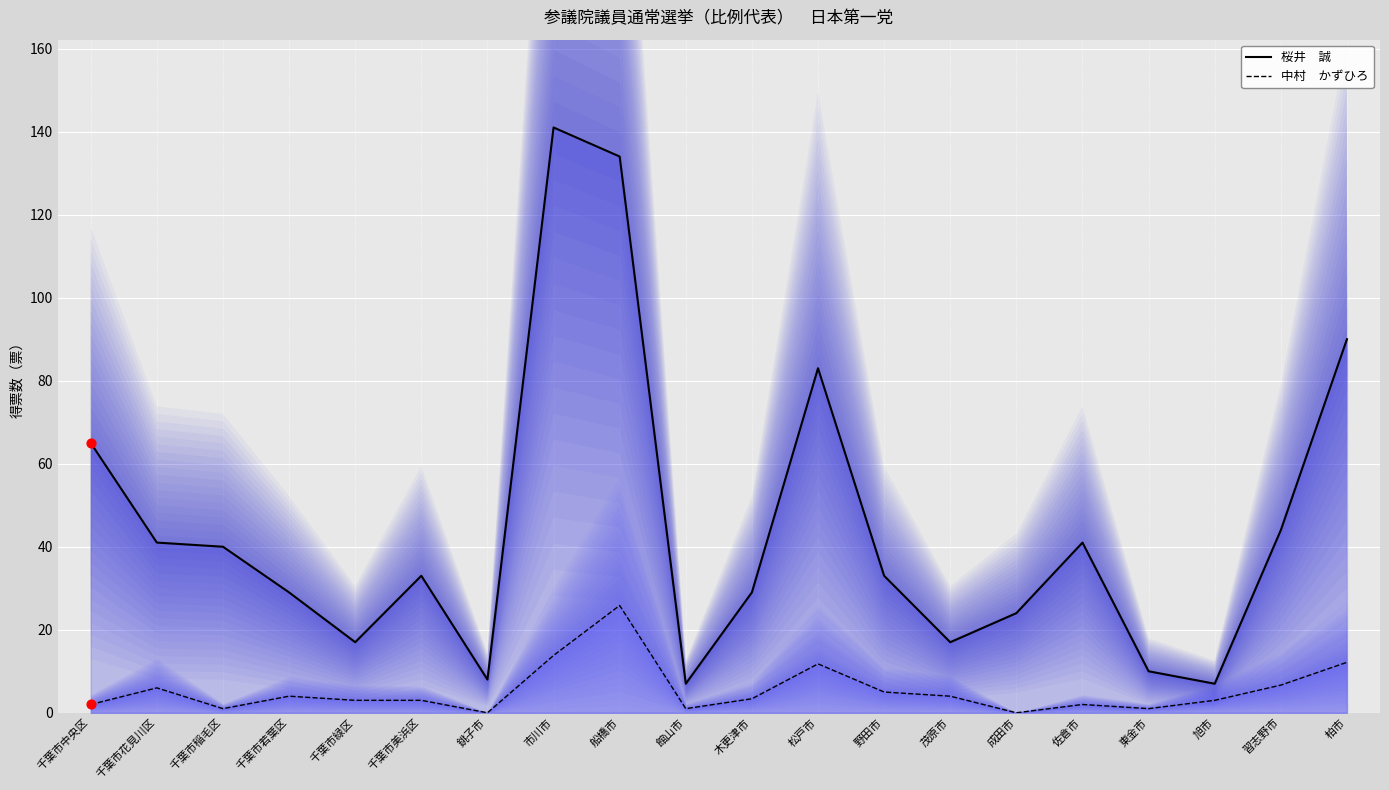

What is the total value across all series at 千葉市中央区?

67.0